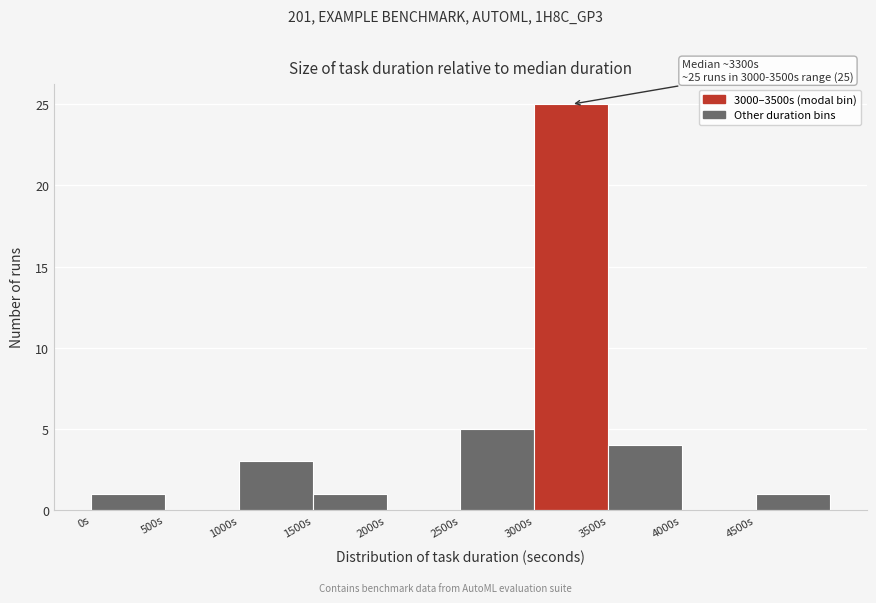

Over which range of the x-axis is the bar tallest?

3000 to 3500